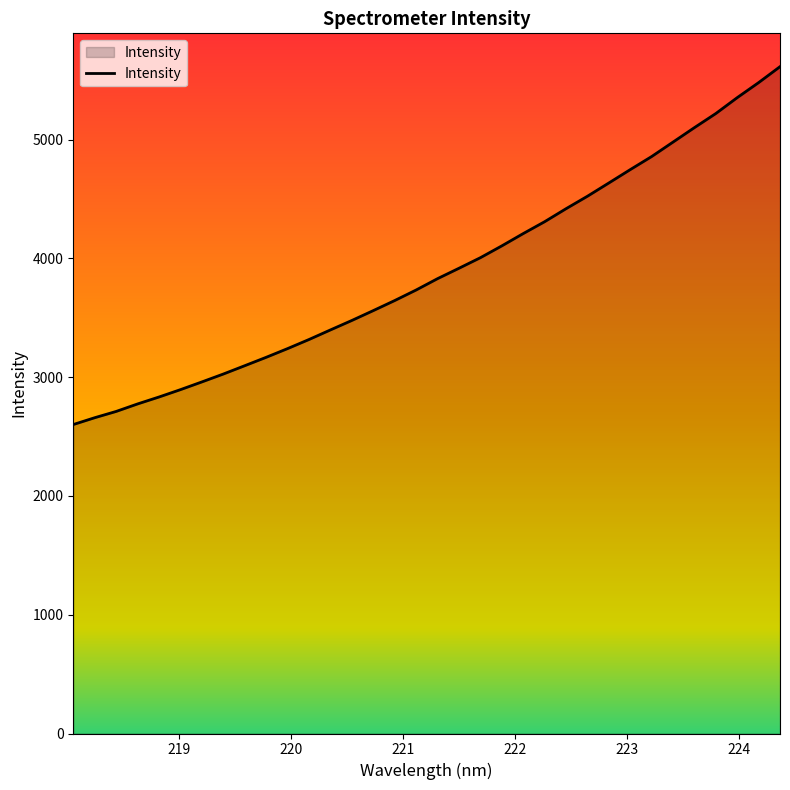

What is the greatest value displayed?

5614.7